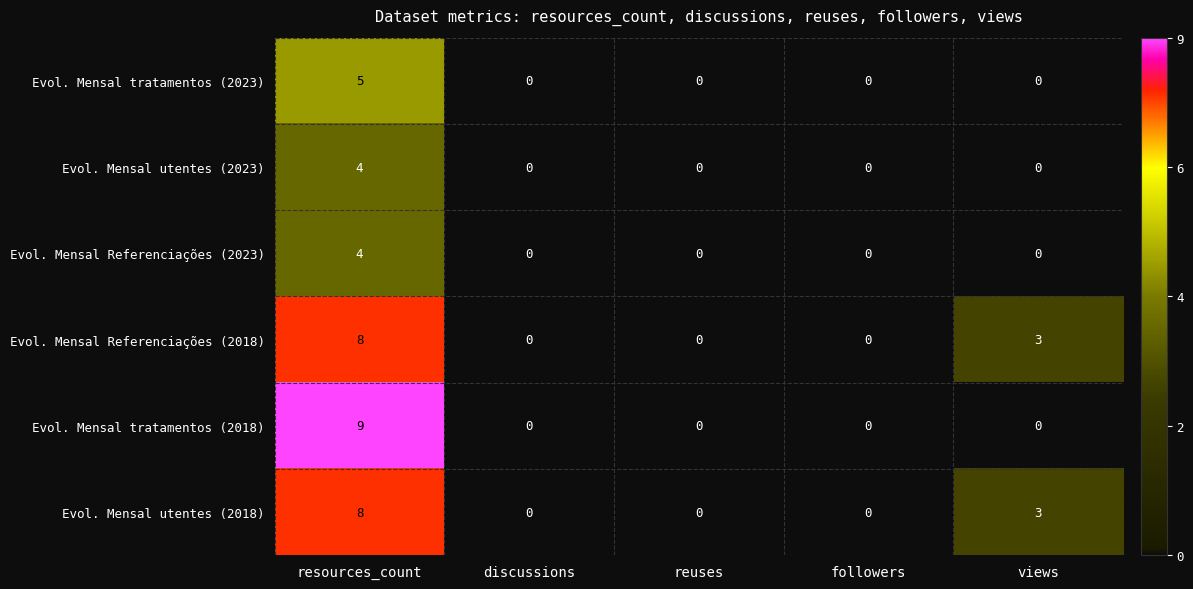

What is the difference between the second highest and minimum values in the Evol. Mensal utentes (2018) series?

3